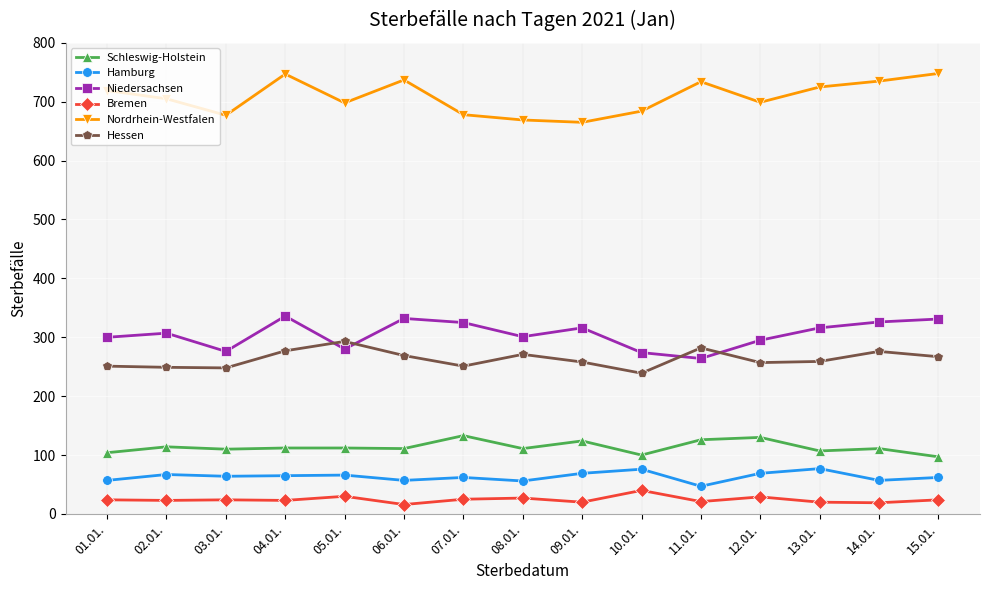

What is the label of the 7th point from the left?

07.01.